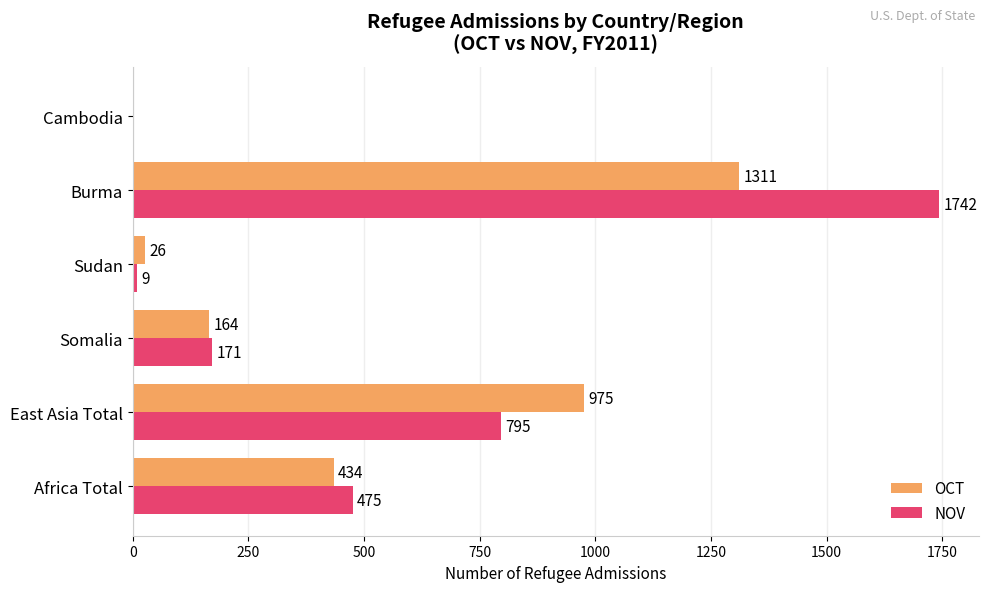

Which series changed the most between Africa Total and Burma?

NOV